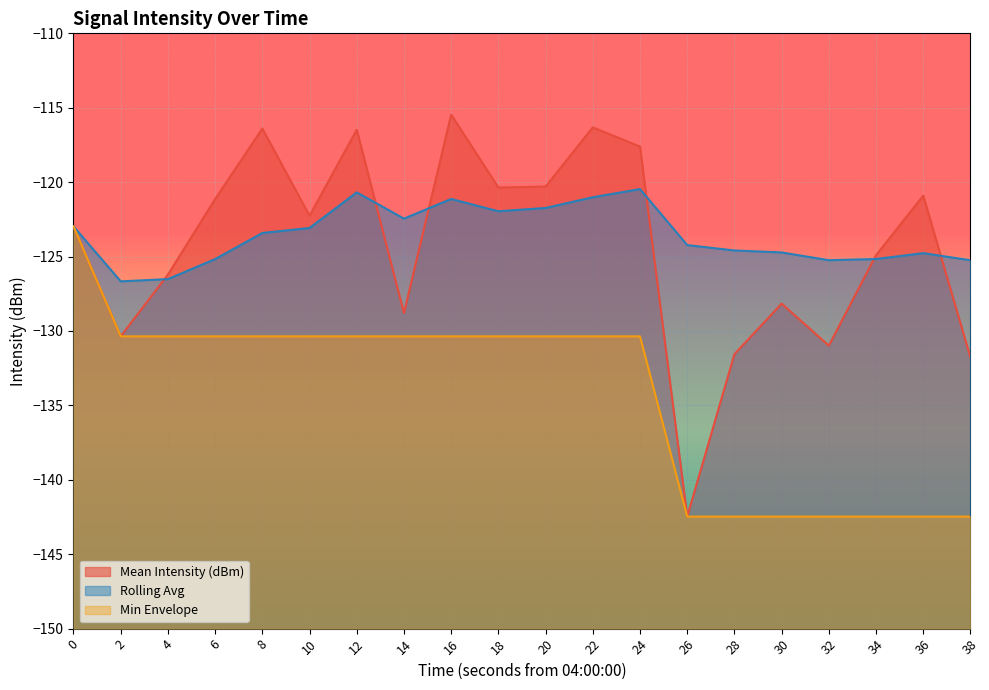

Reading left to right, extract all data points from this chart.

Mean Intensity (dBm): -123.0	-130.4	-126.2	-121.1	-116.4	-122.3	-116.5	-128.8	-115.5	-120.4	-120.3	-116.3	-117.6	-142.5	-131.6	-128.2	-131.0	-124.9	-120.9	-131.8
Rolling Avg: -123.0	-126.7	-126.5	-125.2	-123.4	-123.1	-120.7	-122.5	-121.1	-122.0	-121.7	-121.0	-120.5	-124.2	-124.6	-124.7	-125.2	-125.2	-124.8	-125.2
Min Envelope: -123.0	-130.4	-130.4	-130.4	-130.4	-130.4	-130.4	-130.4	-130.4	-130.4	-130.4	-130.4	-130.4	-142.5	-142.5	-142.5	-142.5	-142.5	-142.5	-142.5